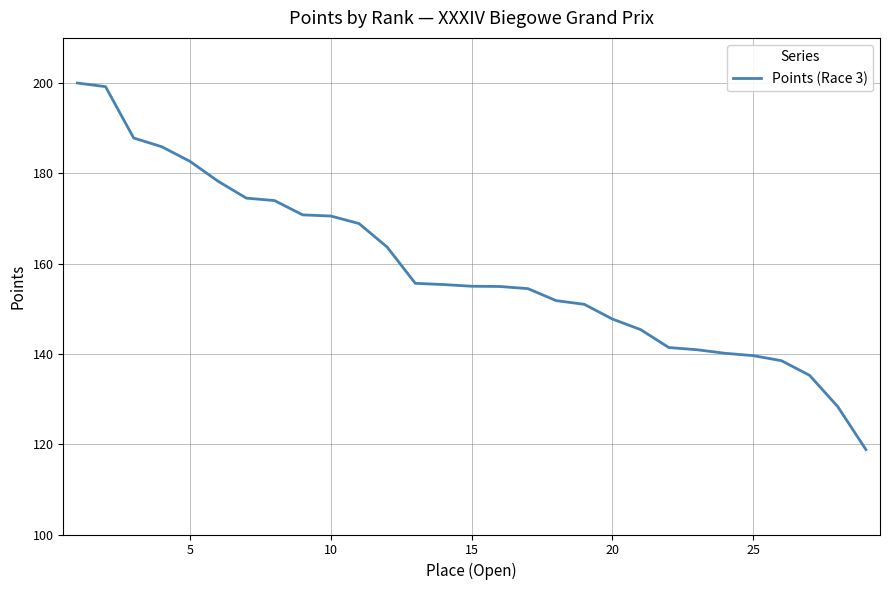

Count the number of values greater than 154.

17